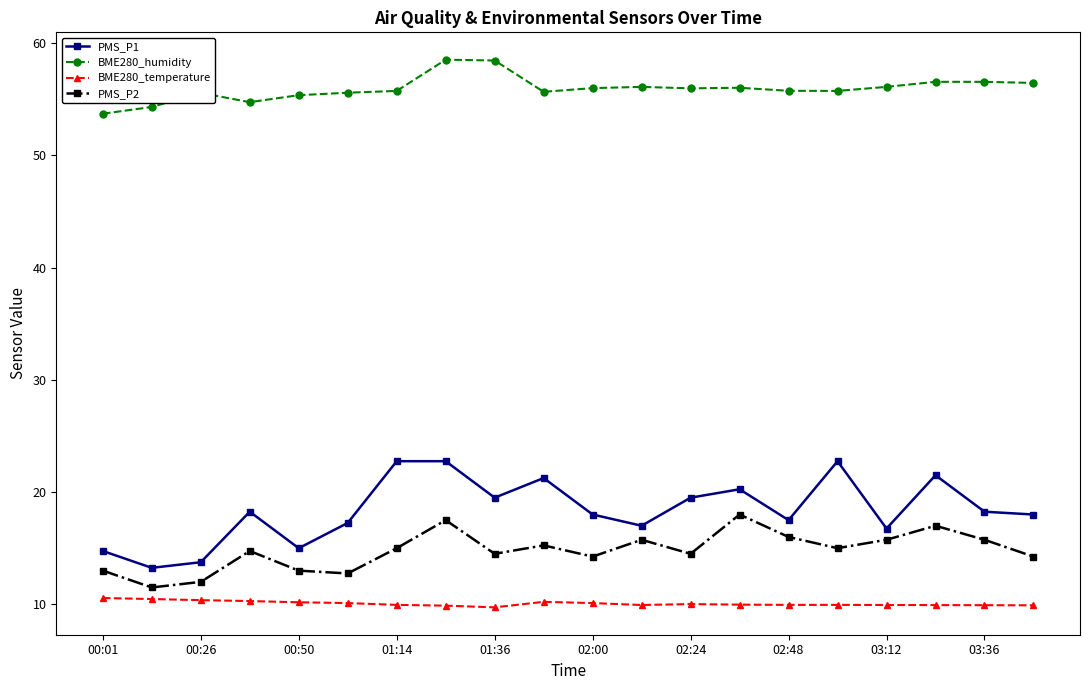

What is the smallest value displayed?

9.7